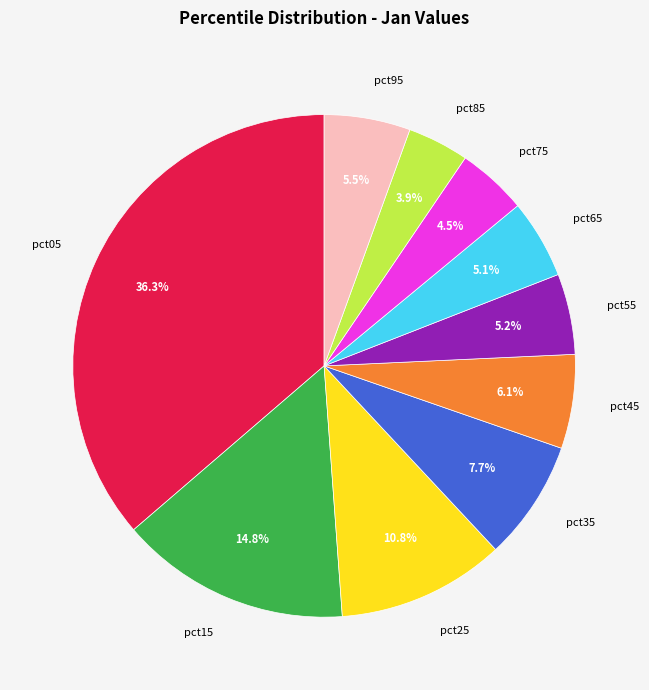

Which has a higher value, pct05 or pct25?

pct05